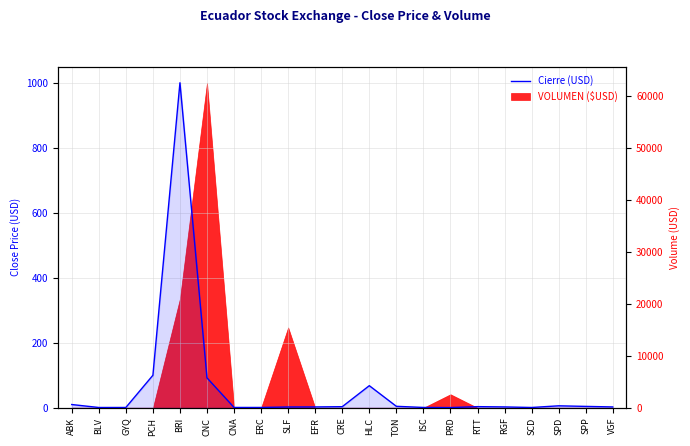

What is the label of the 17th point from the right?

BRI